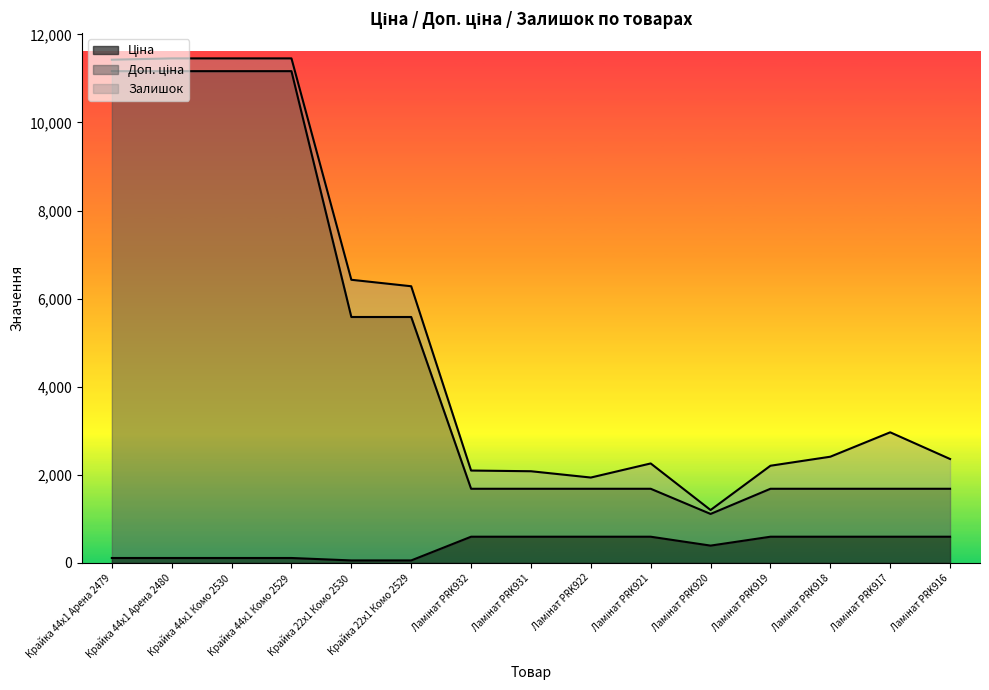

Does the chart display data point markers on the line(s)?

No